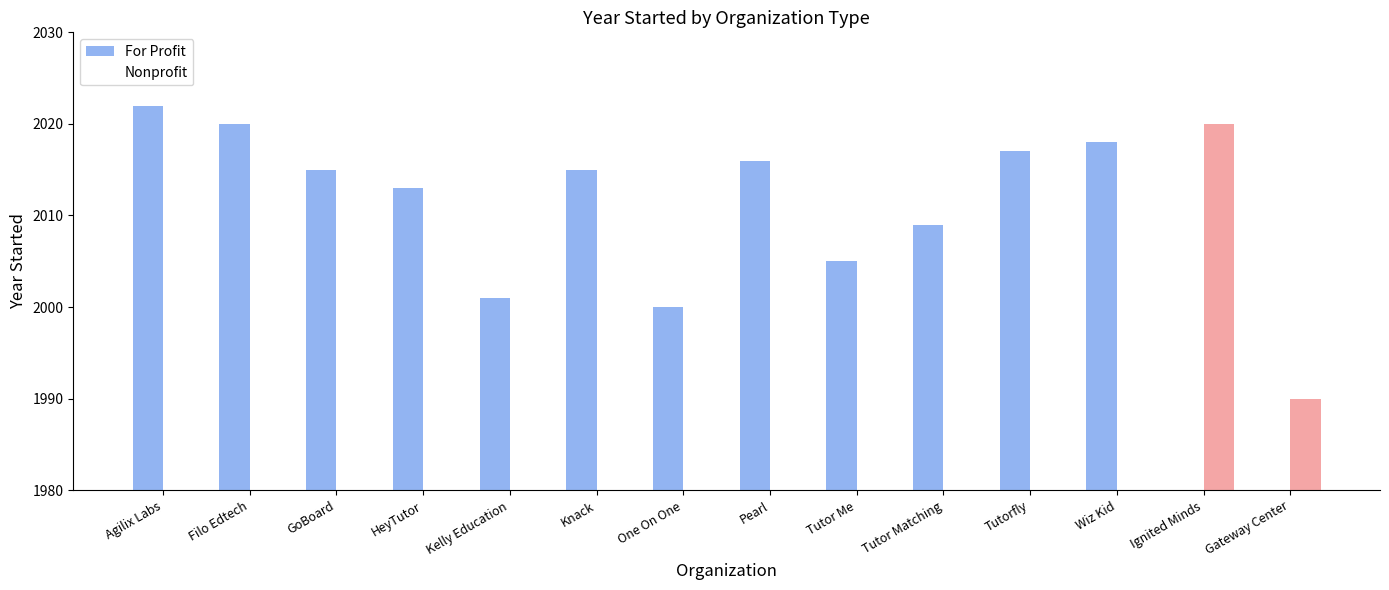

Where is For Profit nearest to the value 1011?

One On One